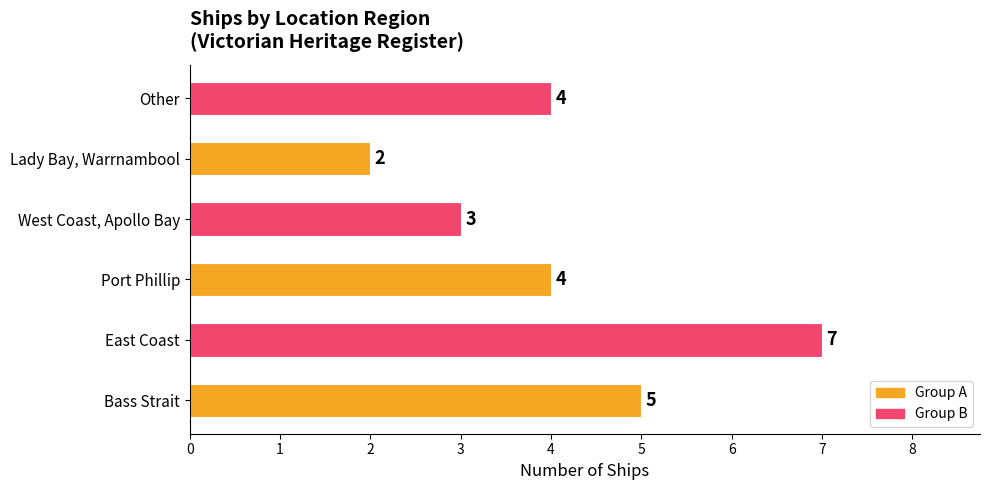

Approximately how many times larger is the value at Lady Bay, Warrnambool compared to Bass Strait?

0.4